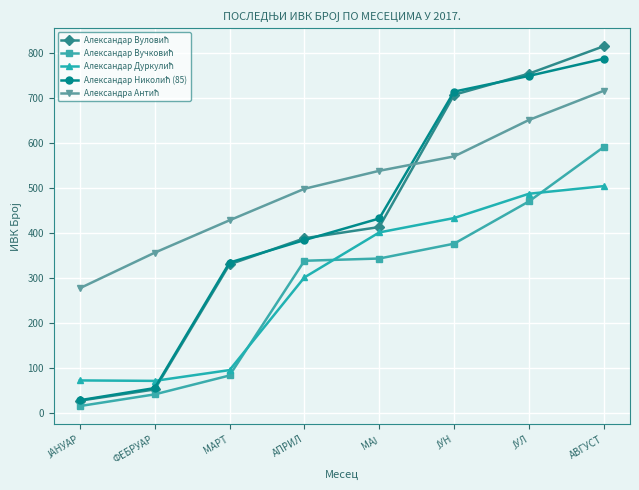

How many categories are shown in the chart?

8